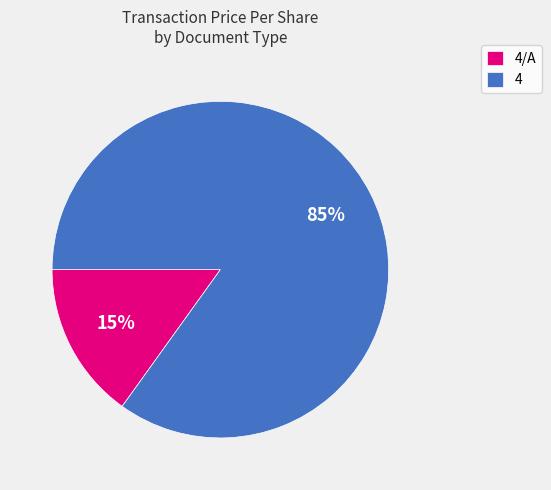

The 4 slice represents 1% of the pie. True or false?

False